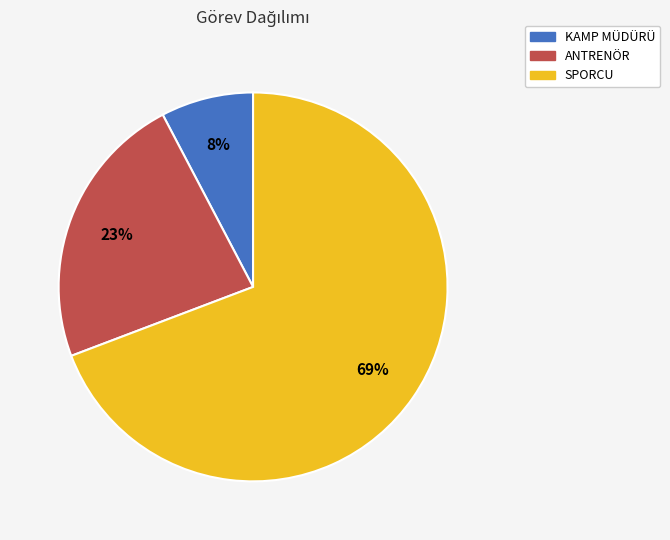

To the nearest percent, what percentage of the pie is ANTRENÖR?

23%